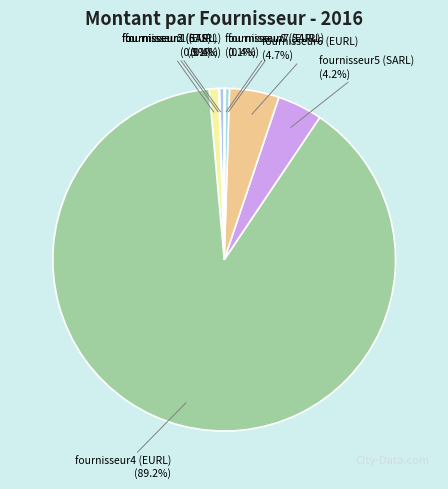

To the nearest percent, what is the average slice percentage?

12%